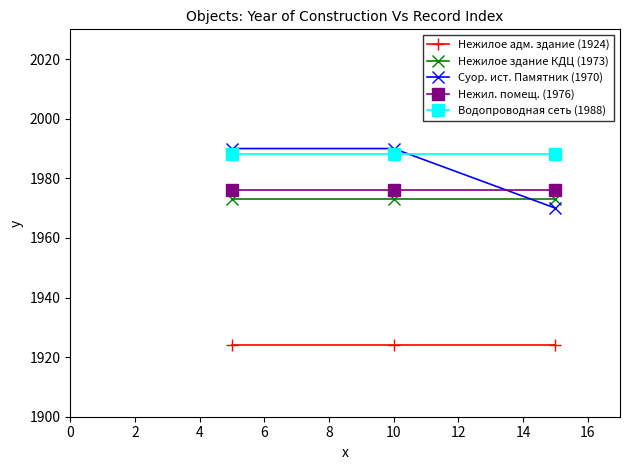

At how many categories does at least one series exceed 1982?

3